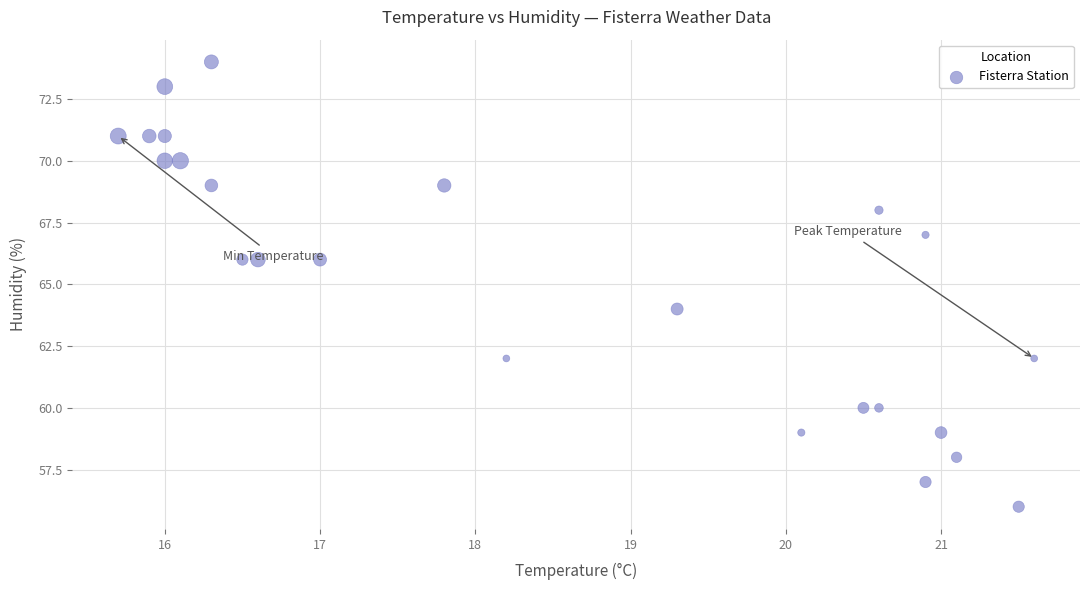

What is the range of Y values (max minus min)?

18